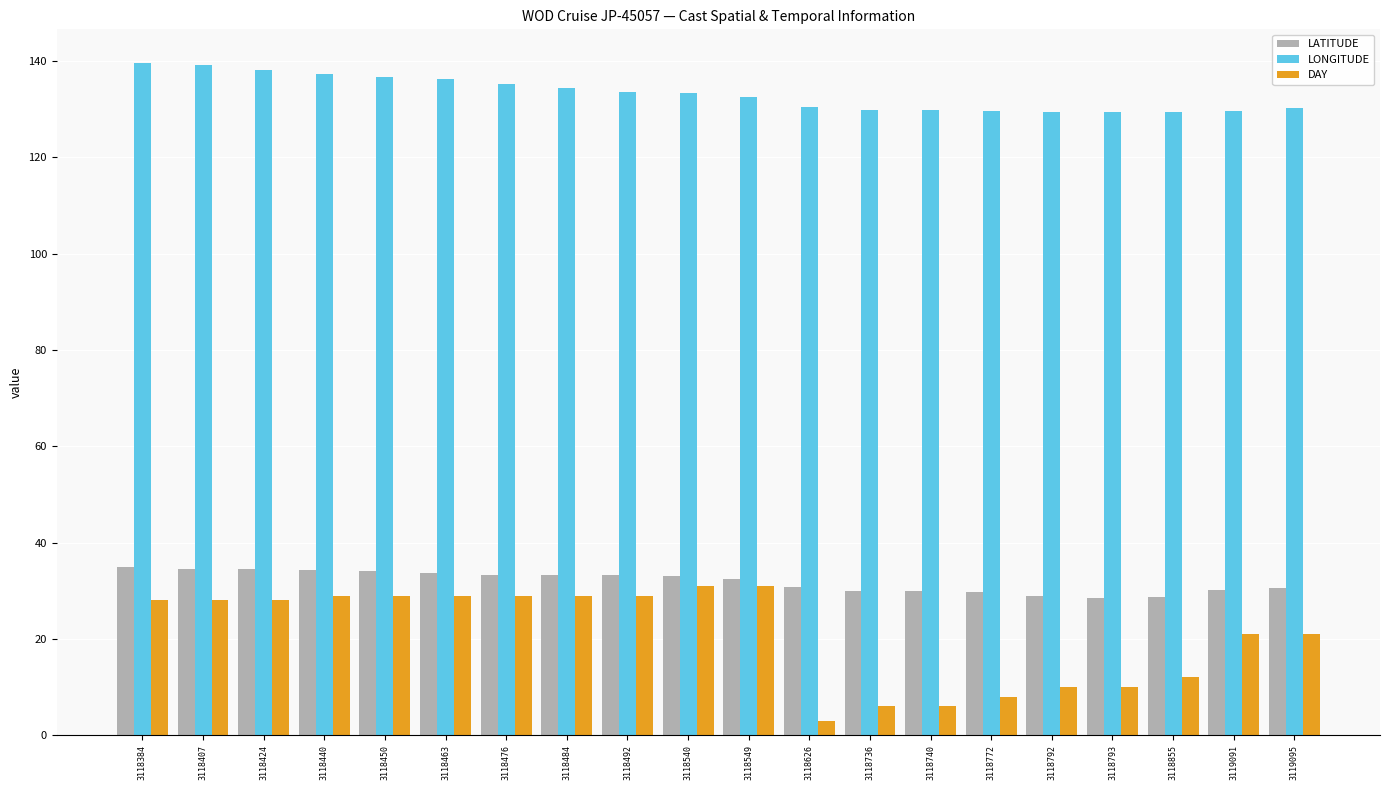

Which series has the widest spread of values?

DAY